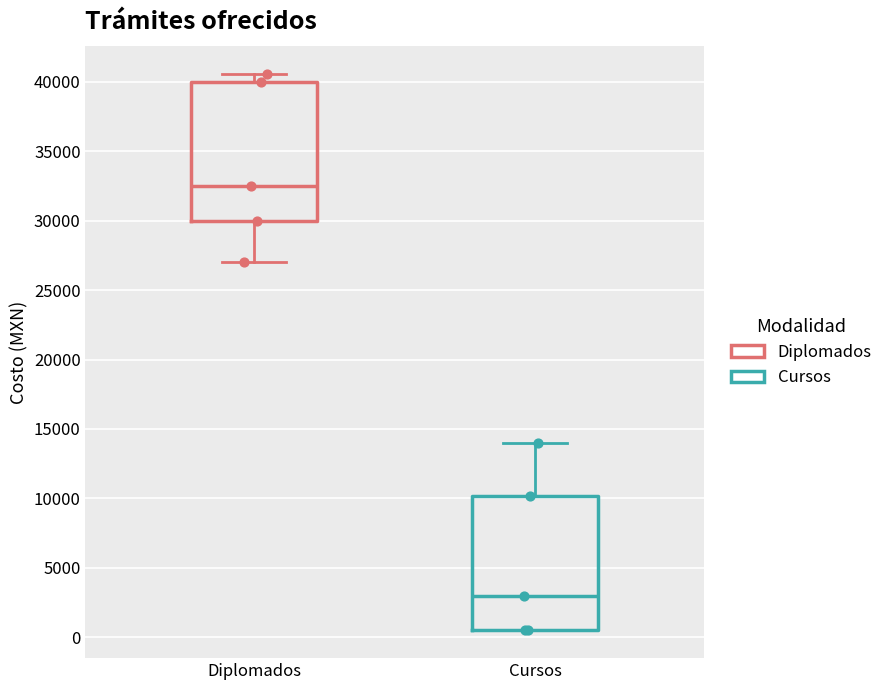

Where does the upper whisker of the box for Diplomados end on the y-axis? The values are not printed on the chart, so give them approximately, as read against the axis.

40500